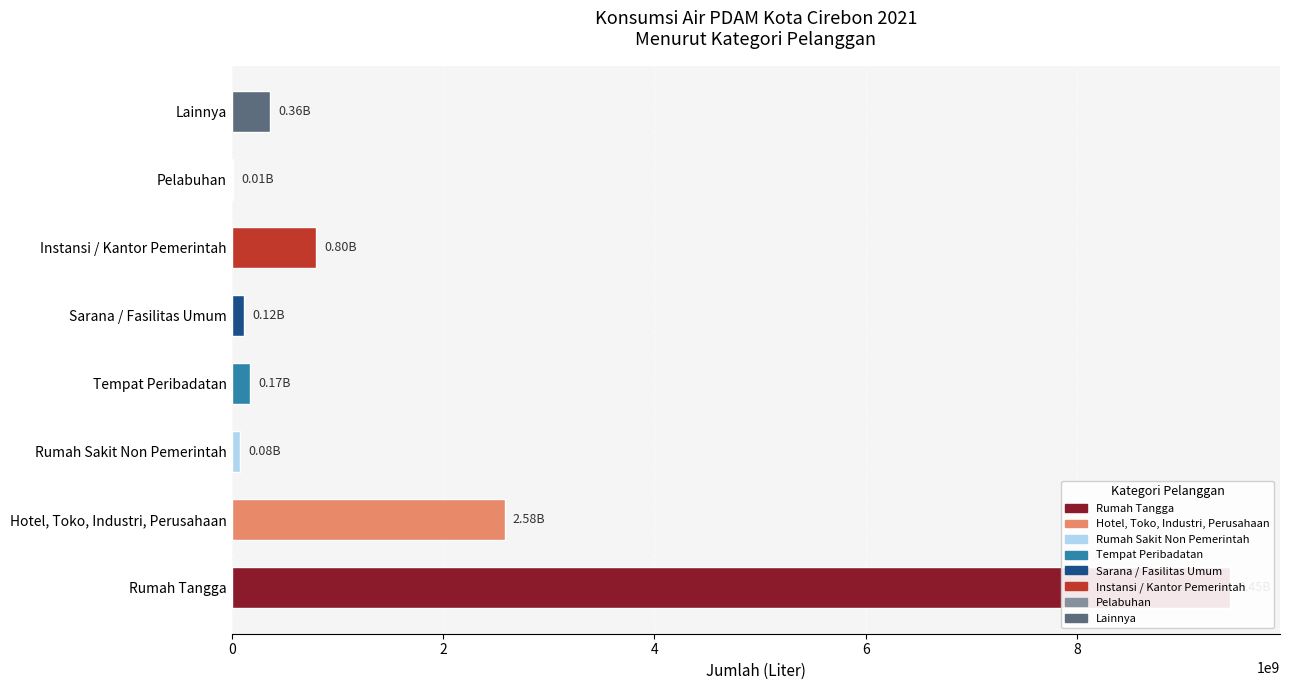

Approximately how many times larger is the value at Hotel, Toko, Industri, Perusahaan compared to Sarana / Fasilitas Umum?

22.2